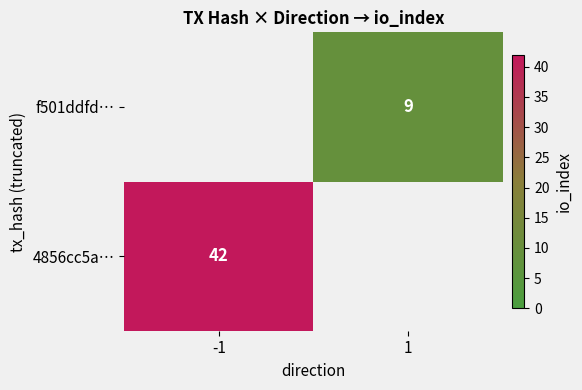

What is the total value across all series at -1?

42